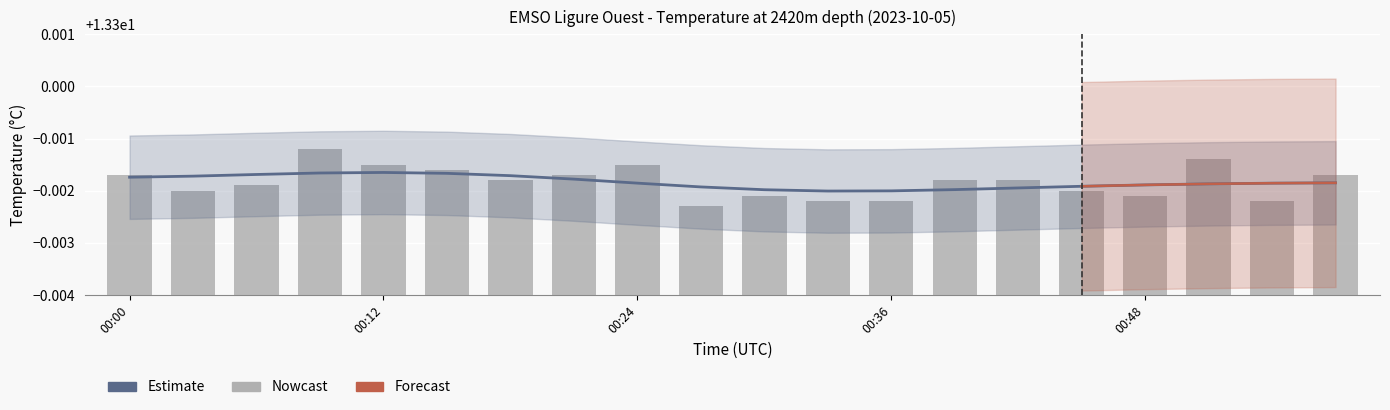

The value at 00:48 is 21.4. True or false?

False